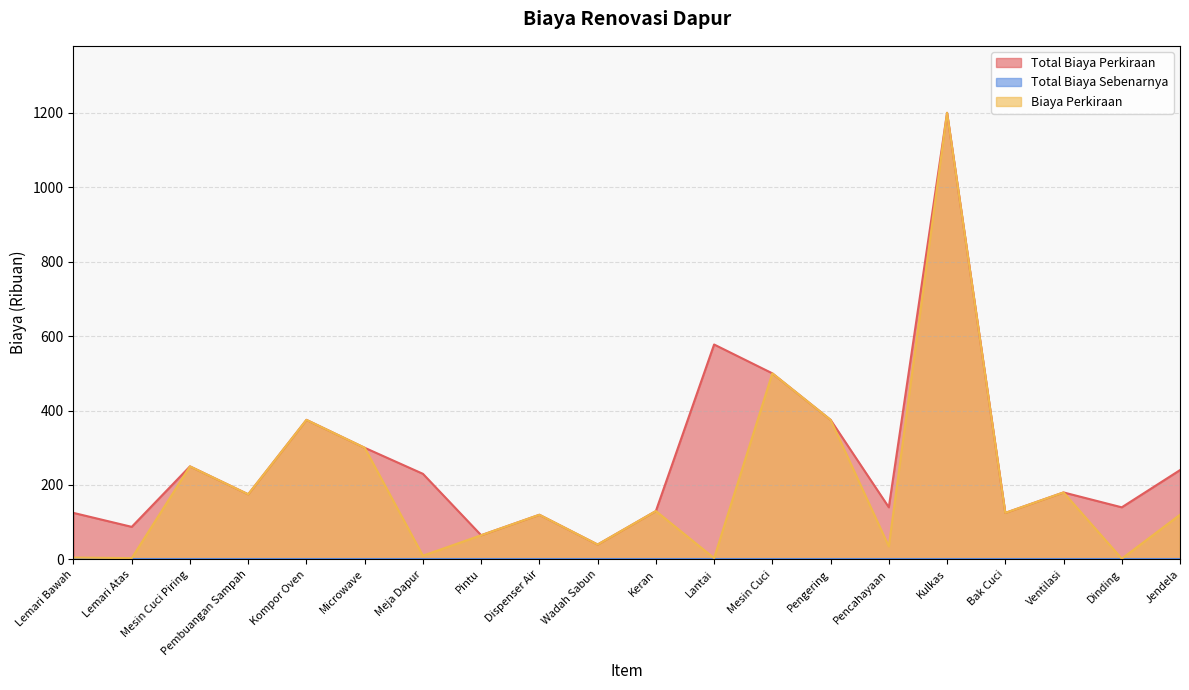

Is the value of Biaya Perkiraan at Keran greater than the value of Total Biaya Perkiraan at Jendela?

No